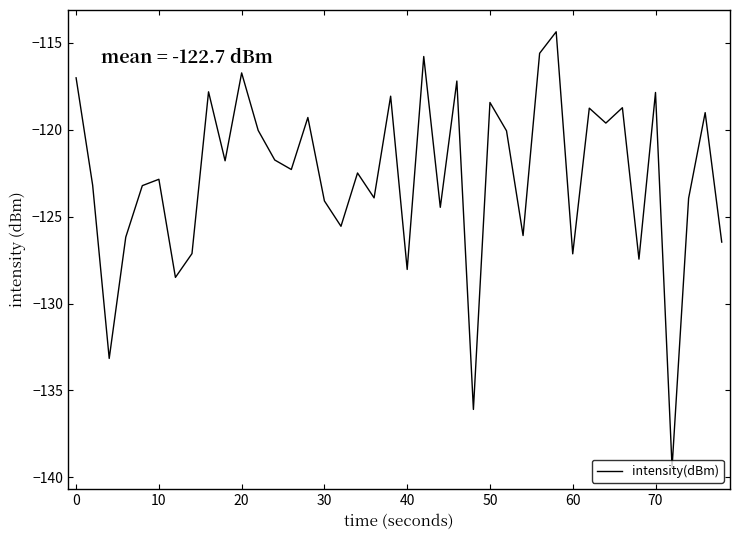

Does the chart display data point markers on the line(s)?

No